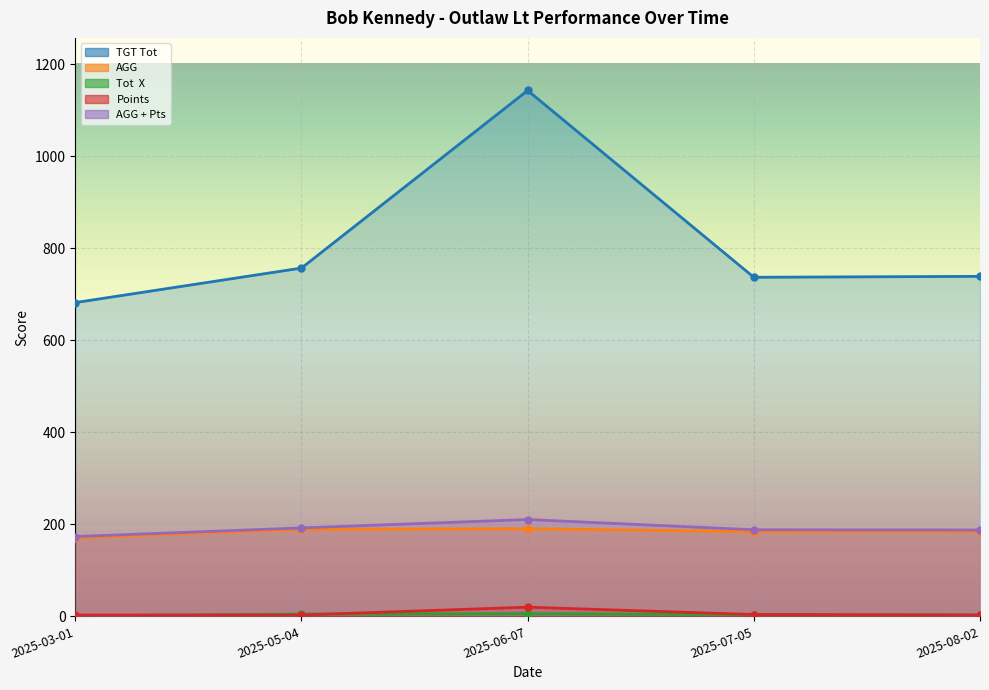

What is the difference between the AGG + Pts values at 2025-03-01 and 2025-05-04?

18.8